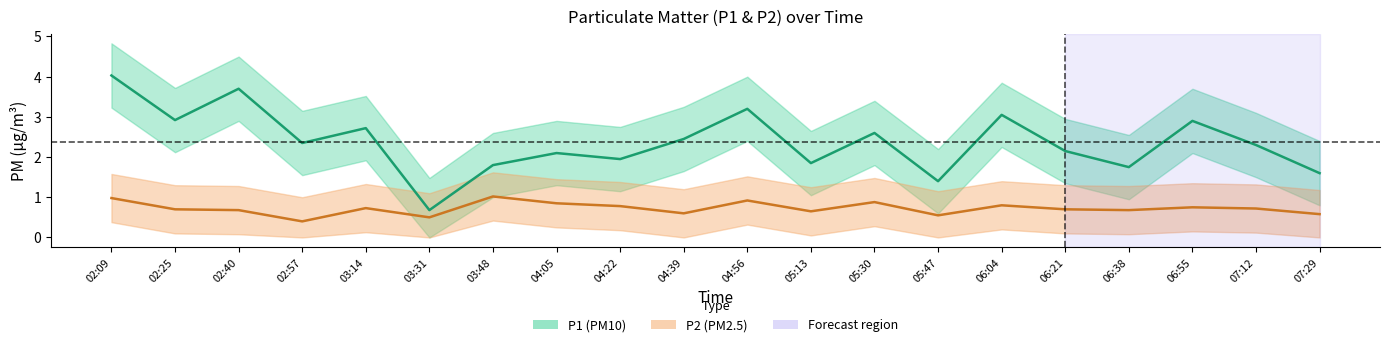

At which category does the chart reach its minimum across all series?

03:31